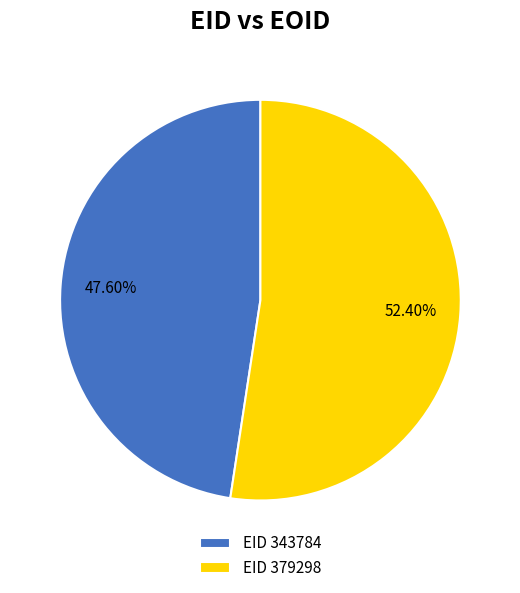

How many slices are in this pie chart?

2